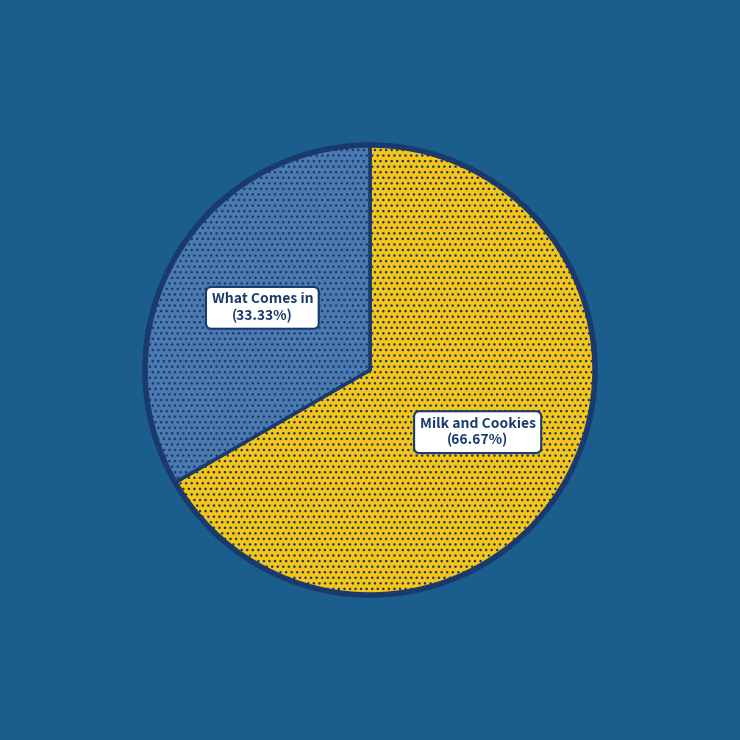

Is there any slice that represents more than half of the pie?

Yes